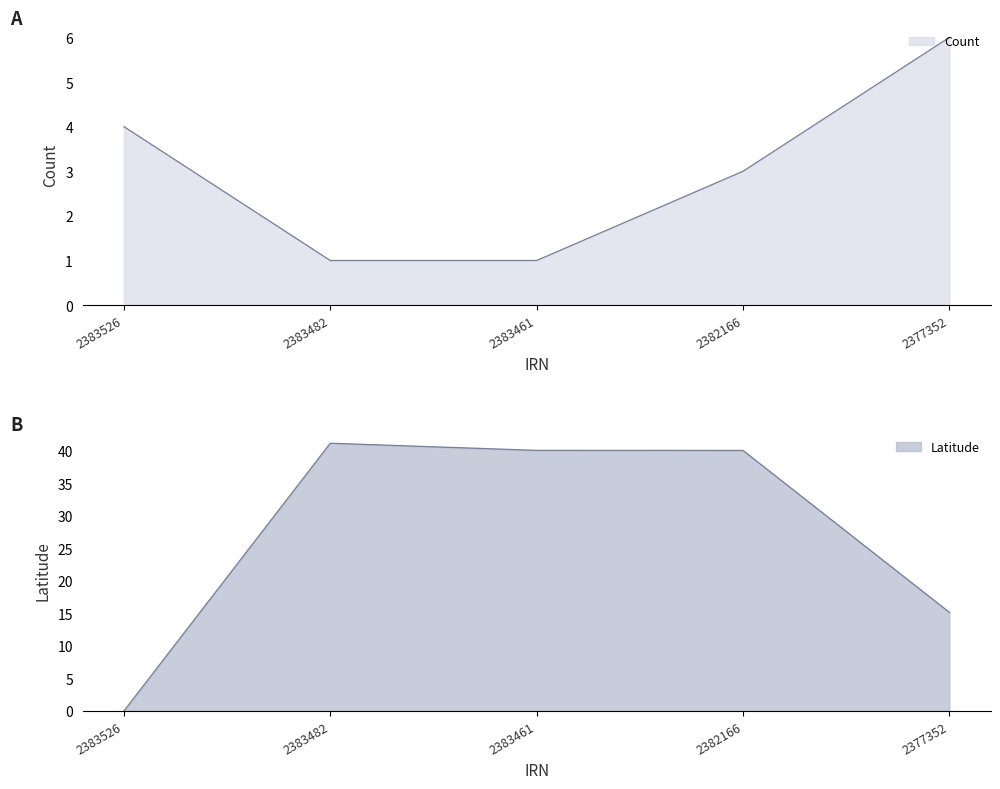

Reading right to left, transcribe all the data shown in this chart.

Count: 2377352=6.0	2382166=3.0	2383461=1.0	2383482=1.0	2383526=4.0
Latitude: 2377352=15.2	2382166=40.0	2383461=40.0	2383482=41.1	2383526=0.0